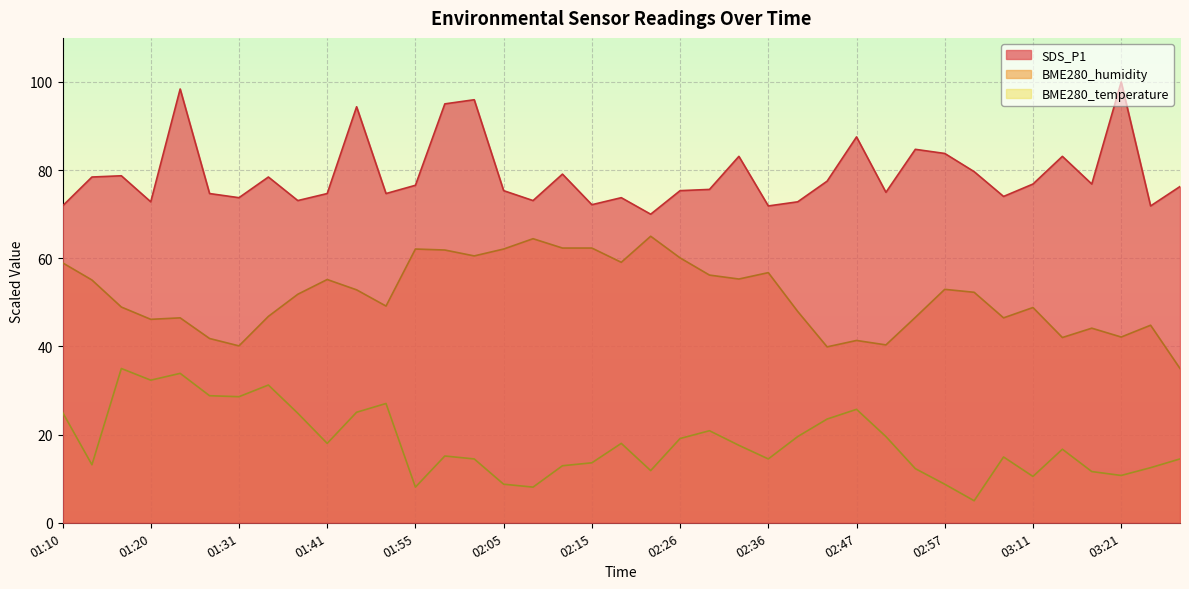

What is the sum of the BME280_temperature values at 02:36 and 01:47?

41.5